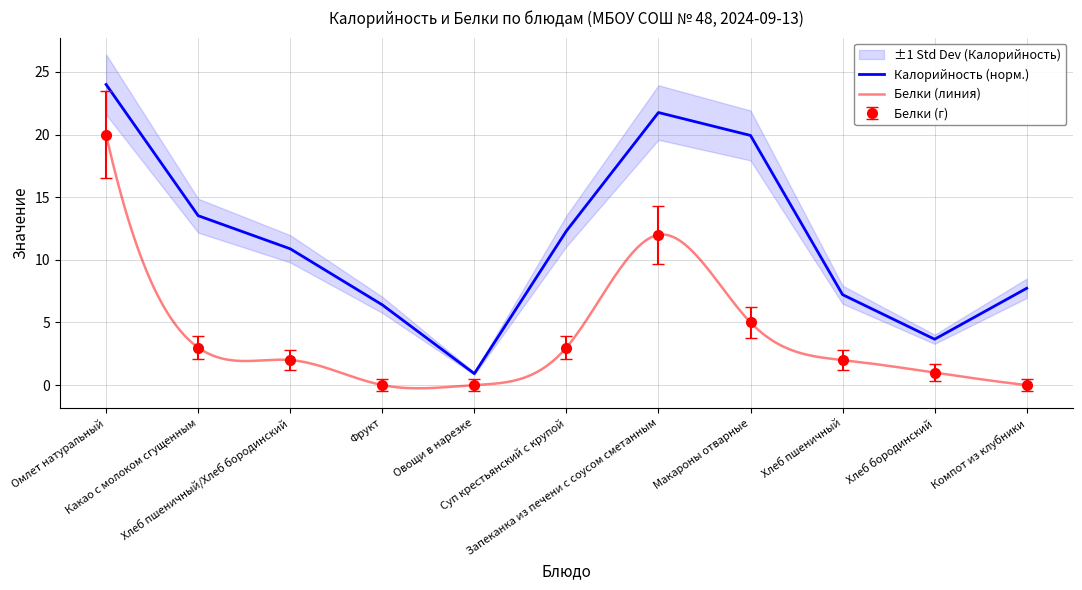

True or false: Калорийность and Белки cross at least once.

False